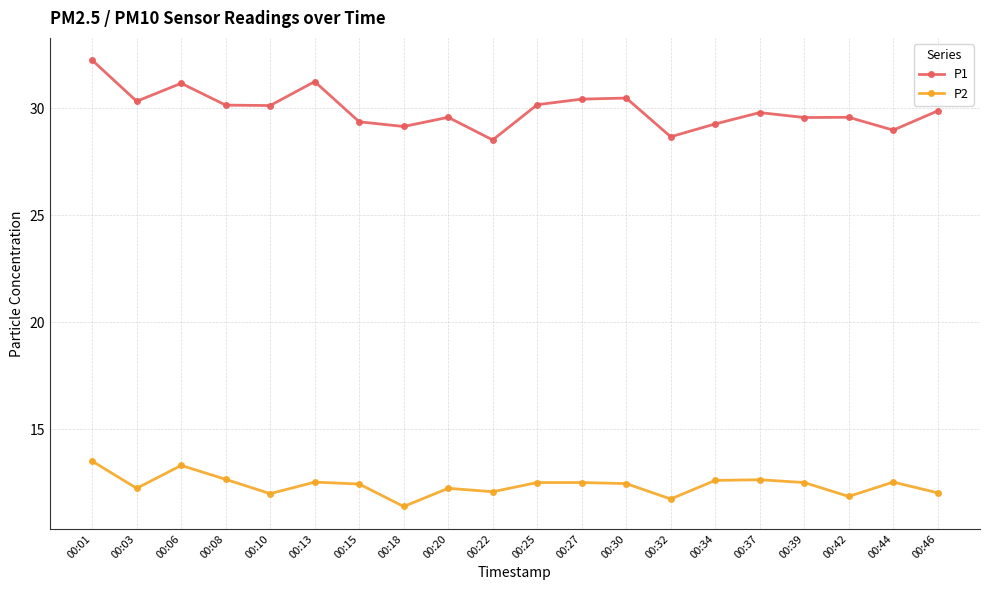

Which category has the lowest value across all series?

00:18